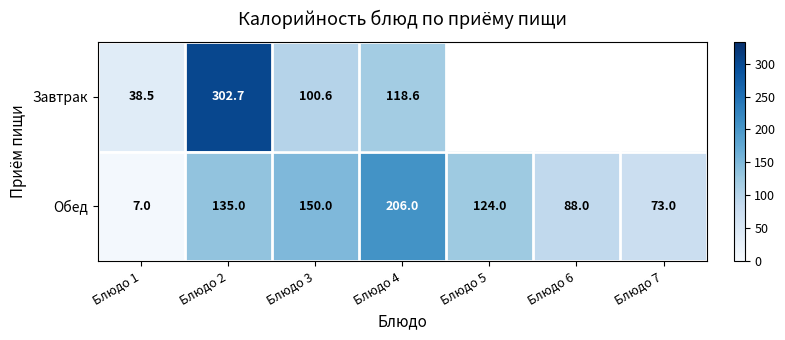

What is the sum of the Обед values at Блюдо 4 and Блюдо 1?

213.0